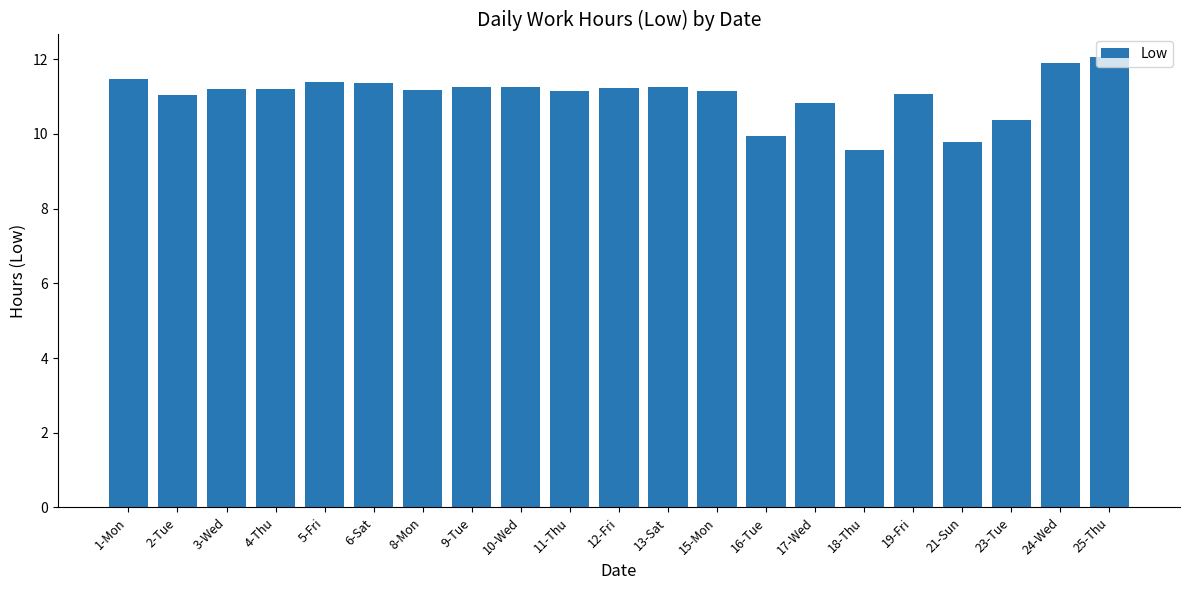

How many bars are there in total?

21